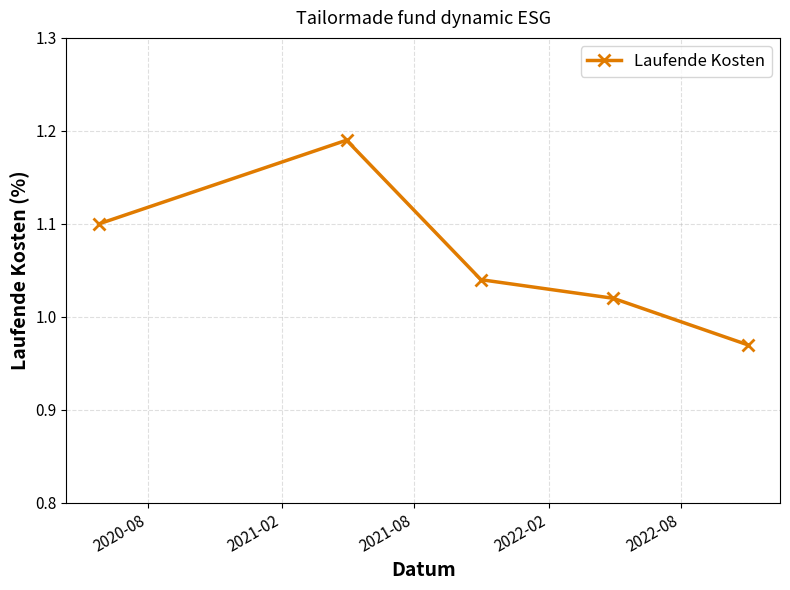

What is the sum of all values?

5.3